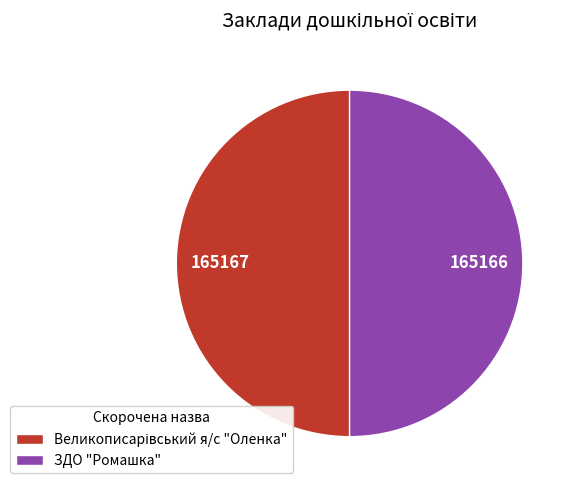

How many slices are in this pie chart?

2